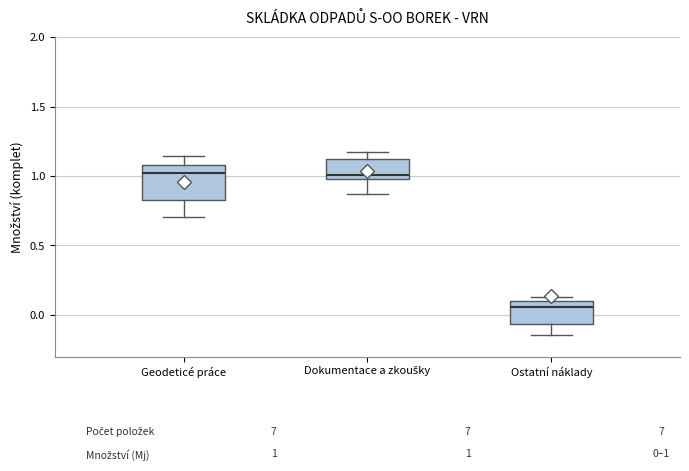

Which box's median line is the lowest?

Ostatní náklady